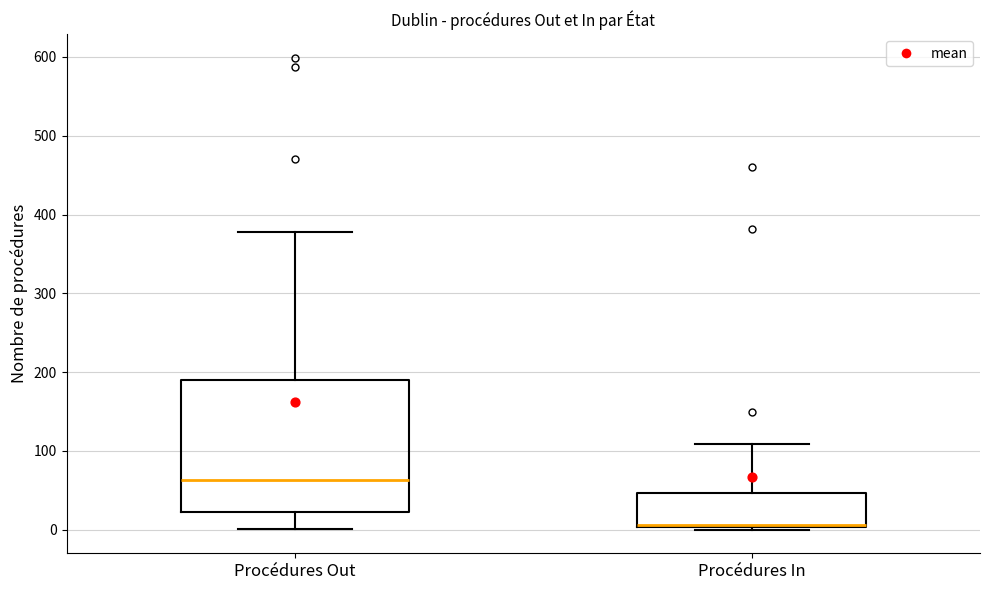

Reading left to right, transcribe this box plot: for each box, give where its median line is, the range the box spans, and where its two whiskers end, as read against the y-axis. The values are not printed on the chart, so give them approximately, as read against the axis.

Procédures Out: median 60, box 20 to 190, whiskers 0 to 380
Procédures In: median 10, box 0 to 50, whiskers 0 to 110